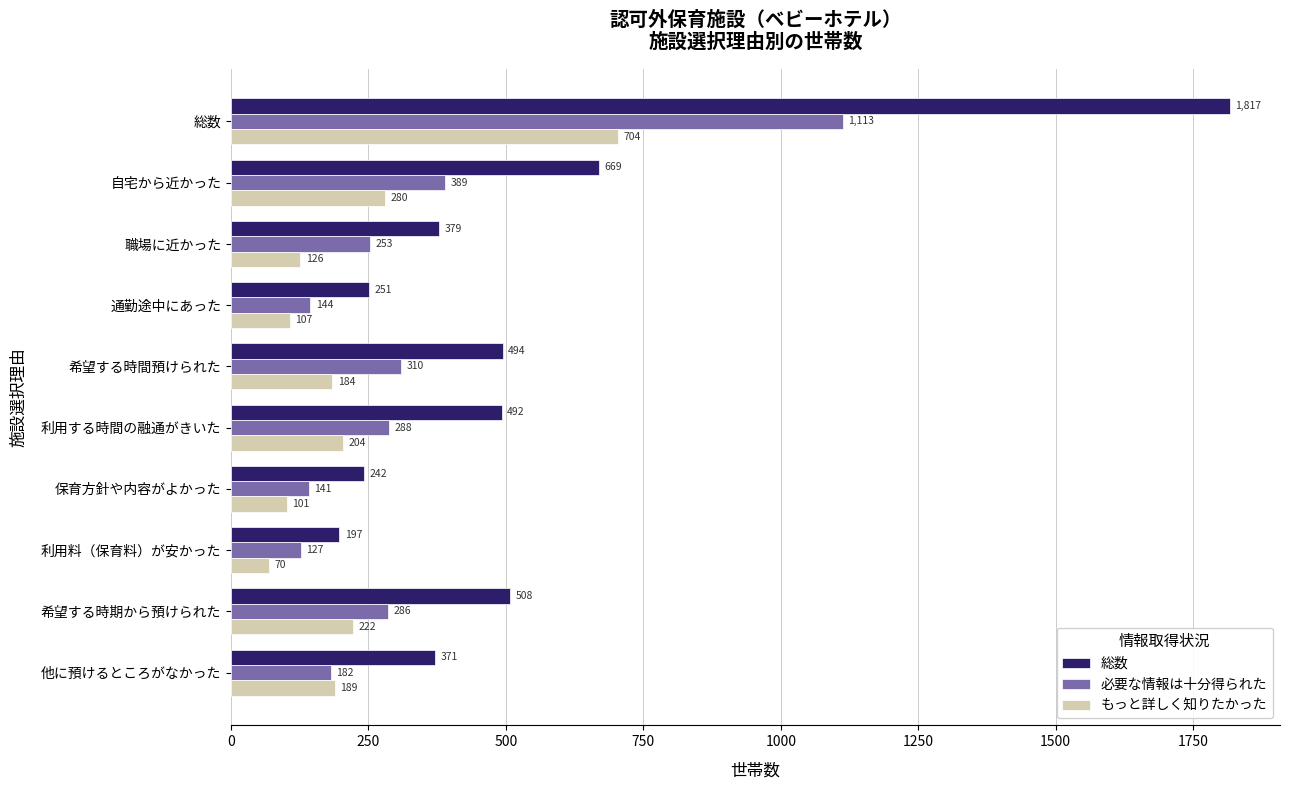

At which category is the sum across all series the highest?

総数